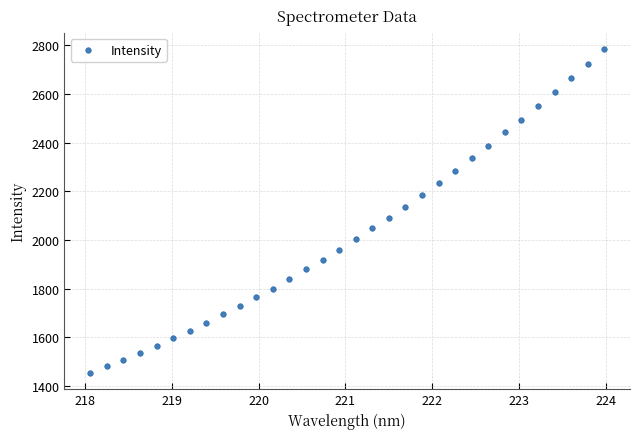

What is the range of X values (max minus min)?

5.9